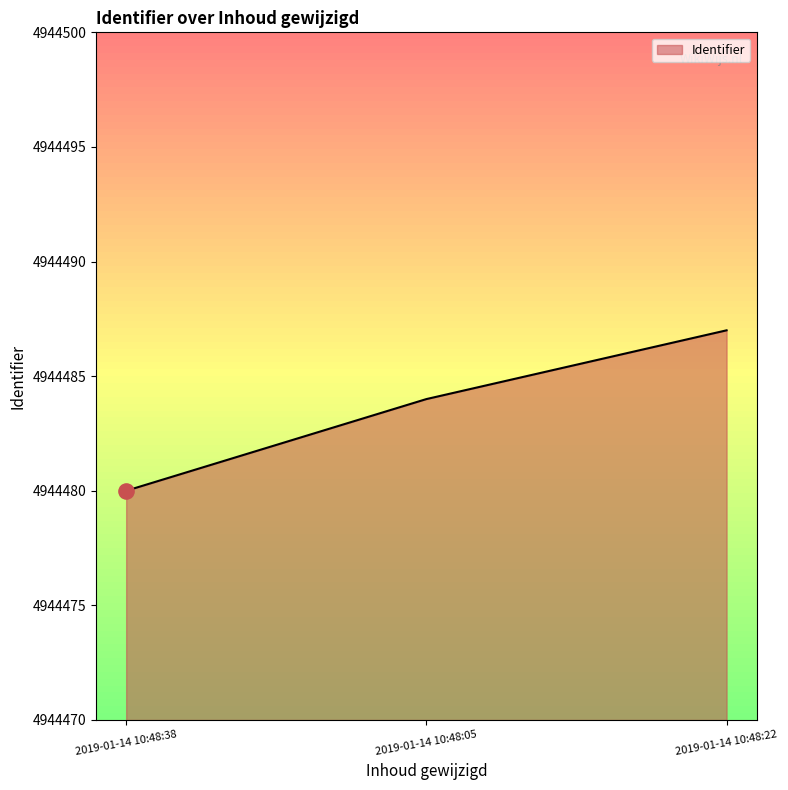

Between 2019-01-14 10:48:05 and 2019-01-14 10:48:22, which is larger?

2019-01-14 10:48:22